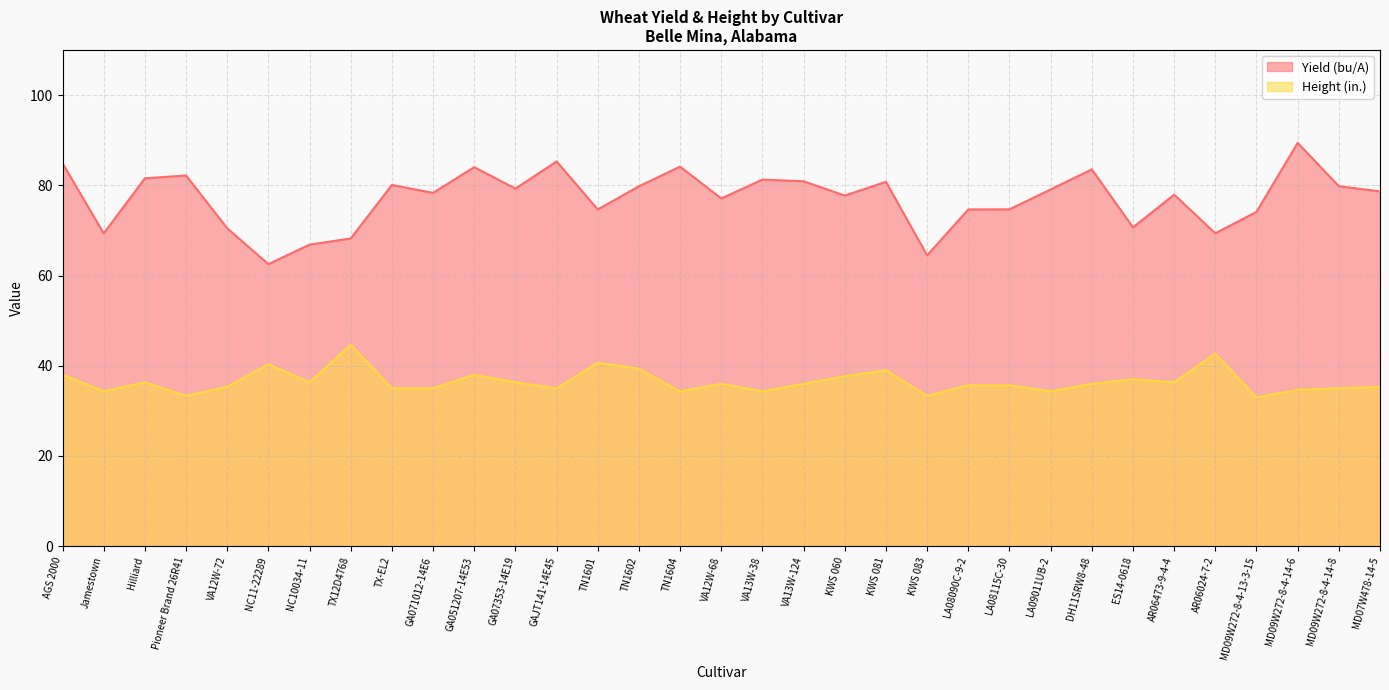

True or false: Height (in.) and Yield (bu/A) intersect in this chart.

False